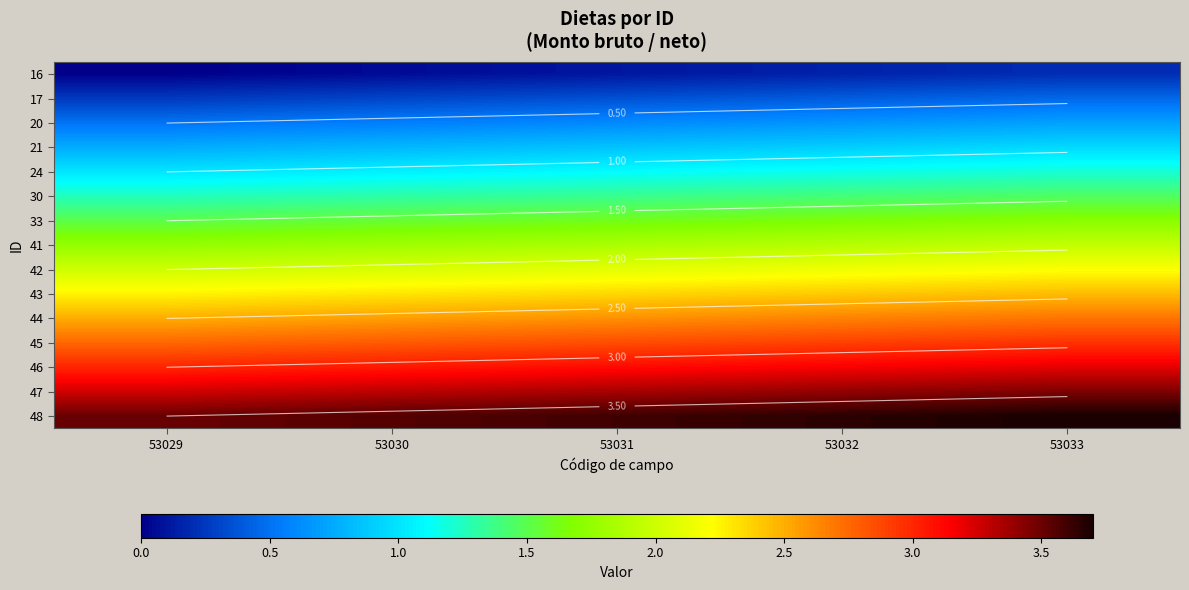

At how many categories does at least one series exceed 2?

5